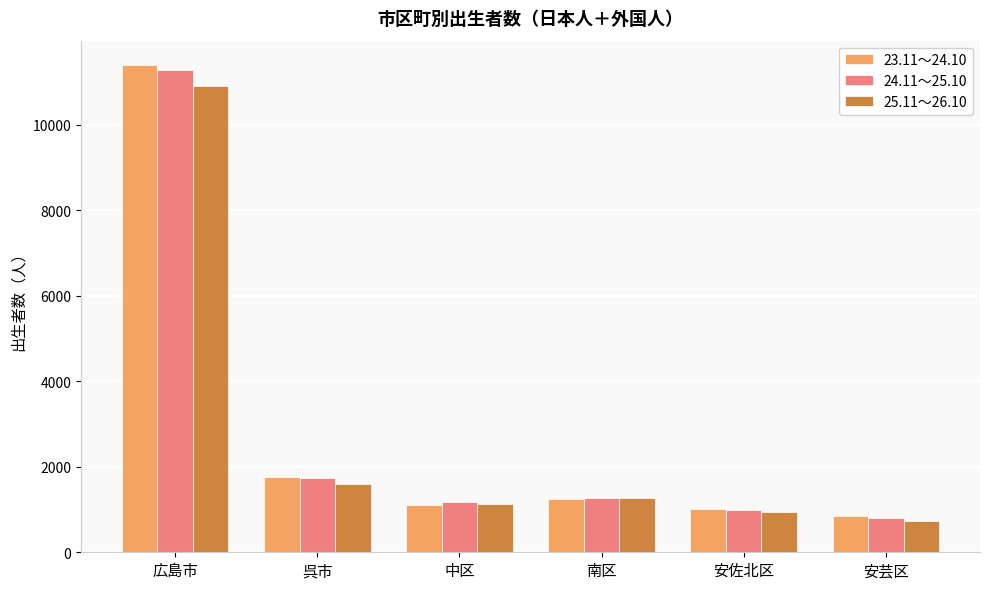

List the labels in order of 25.11～26.10 value, largest first.

広島市, 呉市, 南区, 中区, 安佐北区, 安芸区